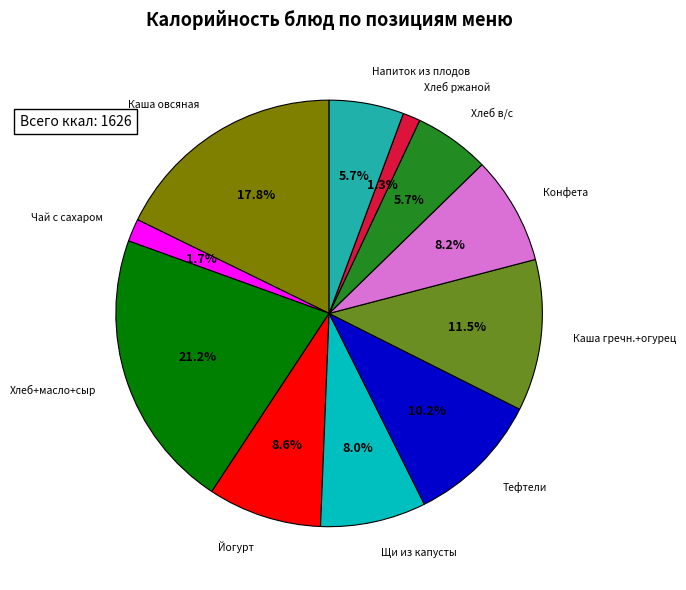

Which category has the biggest portion of the pie?

Хлеб+масло+сыр